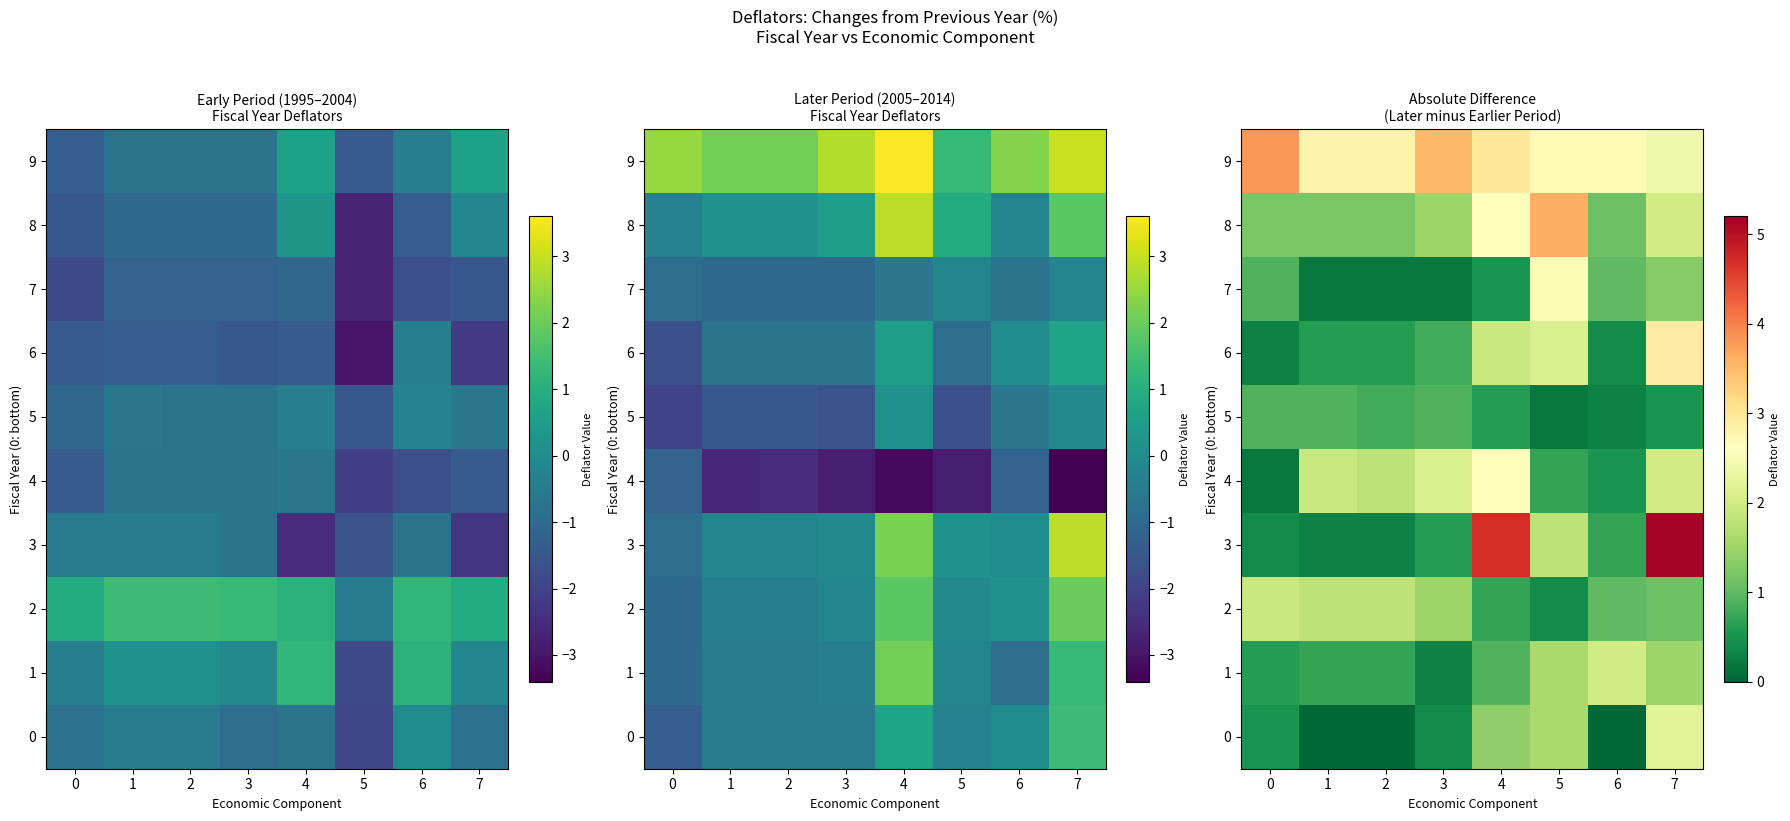

What is the difference between the maximum and minimum values in the 9 series?

1.4